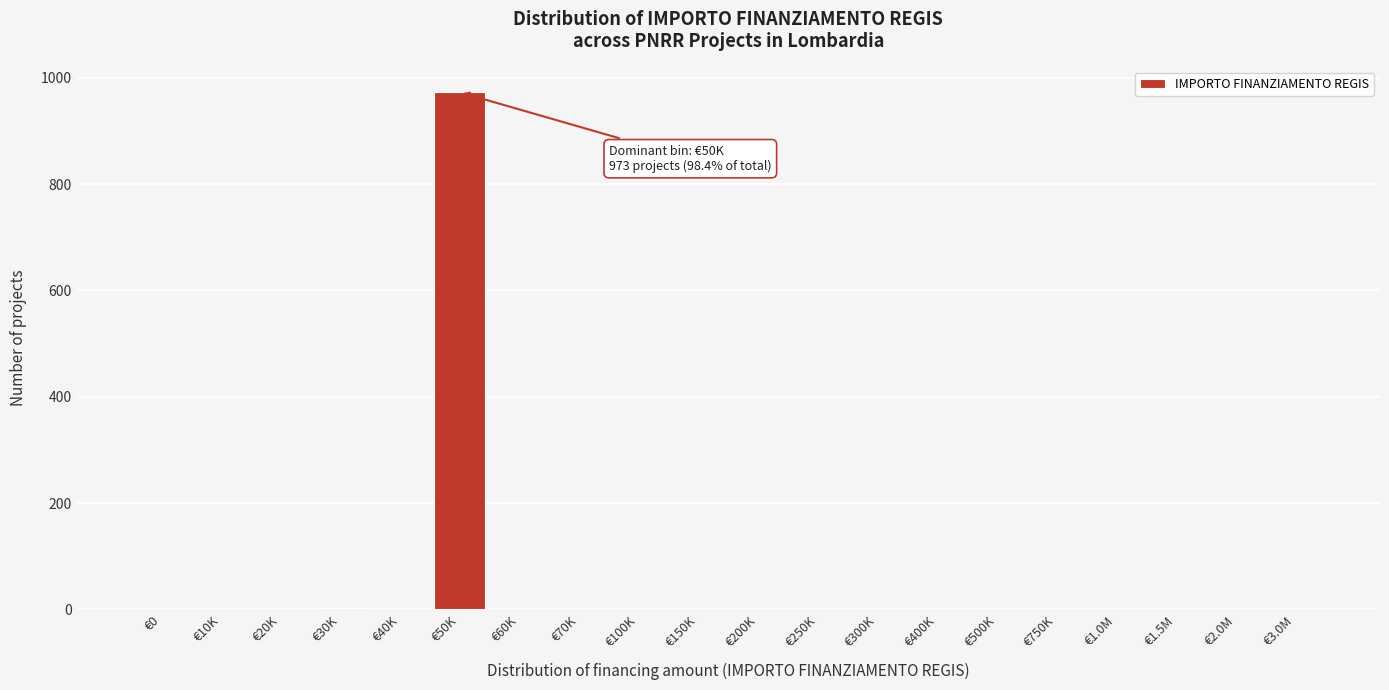

The value at €40K is -372. True or false?

False